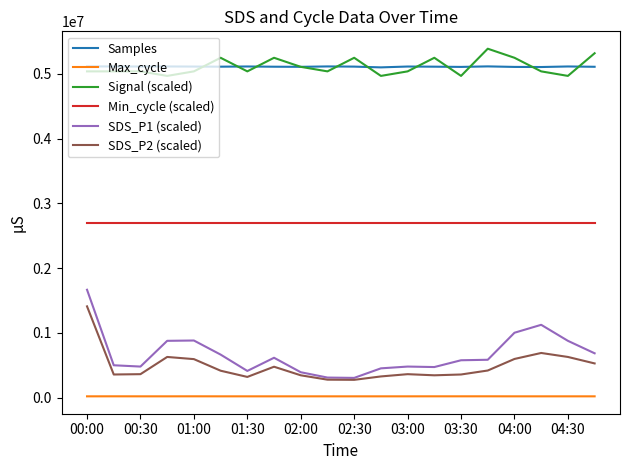

True or false: Max_cycle and SDS_P1 (scaled) cross at least once.

False